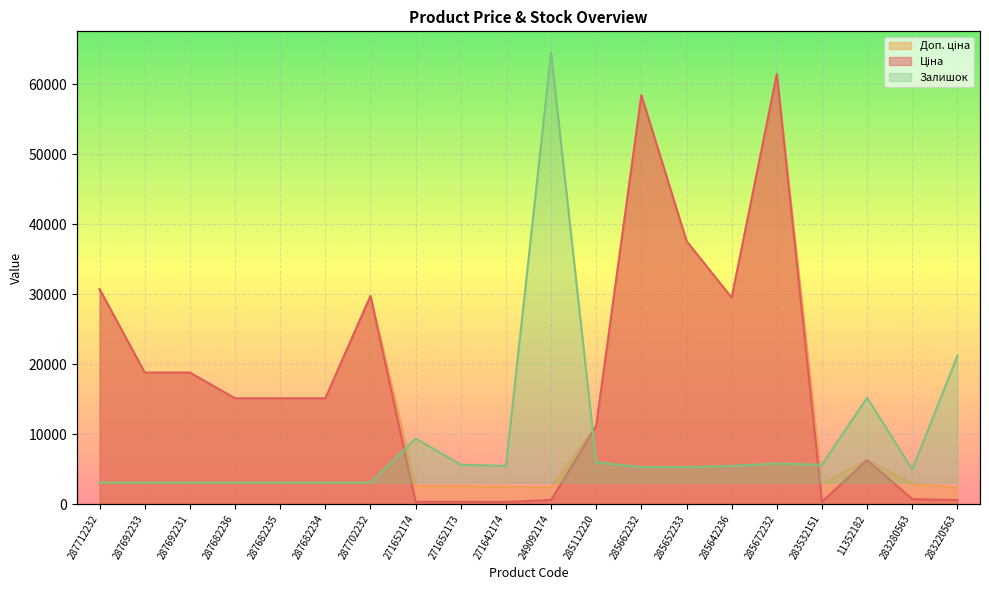

At which label is Залишок closest to 30717?

283220563